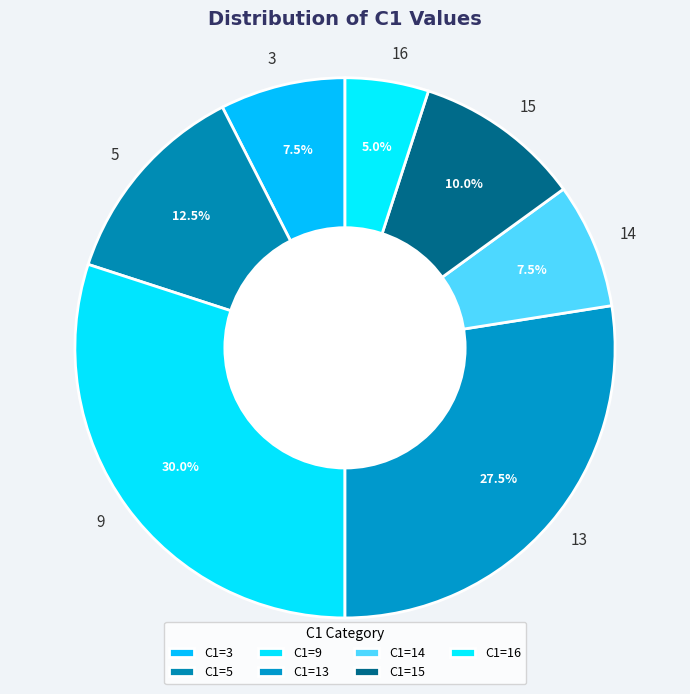

What portion of the pie excludes 16?

95.0%